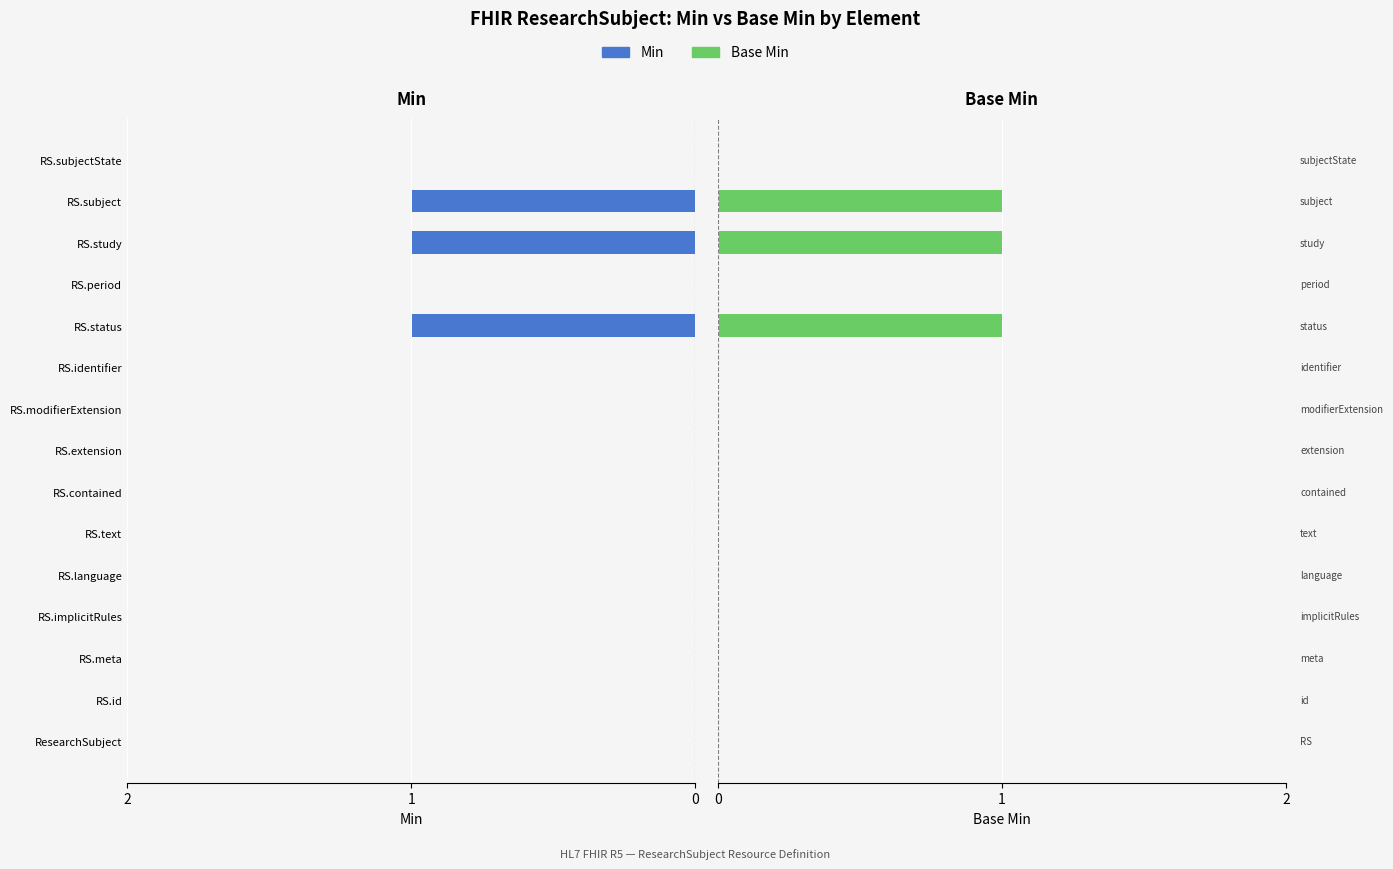

What are all the series names shown in the legend?

Min, Base Min